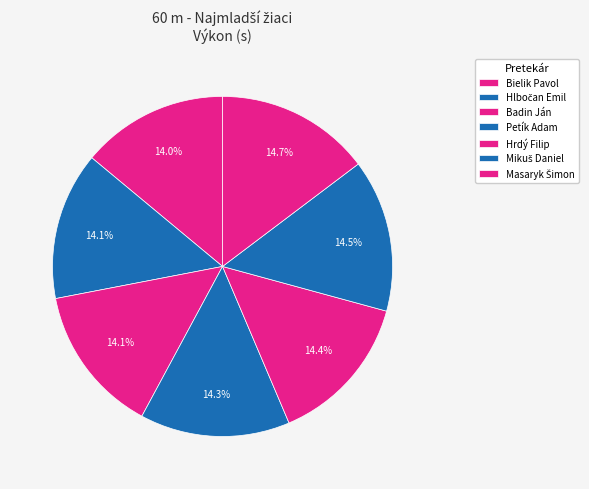

Count the number of slices in the pie.

7